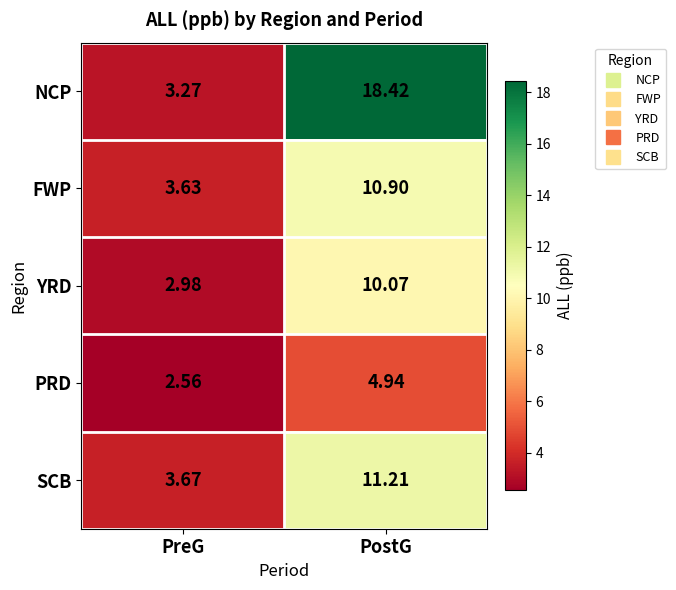

Which series changed the most between PreG and PostG?

NCP